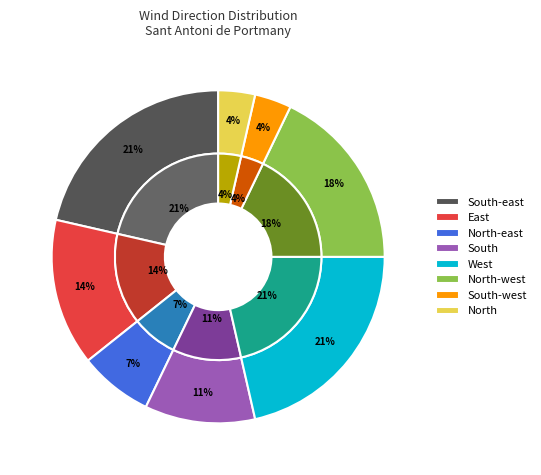

How many slices are in this pie chart?

8